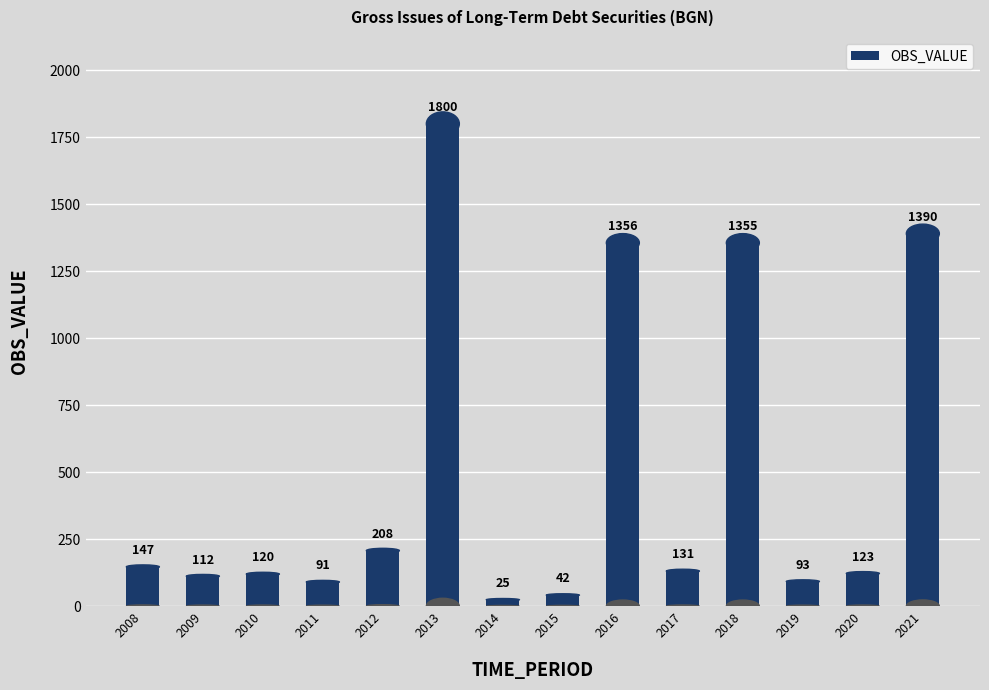

Which has a higher value, 2014 or 2010?

2010